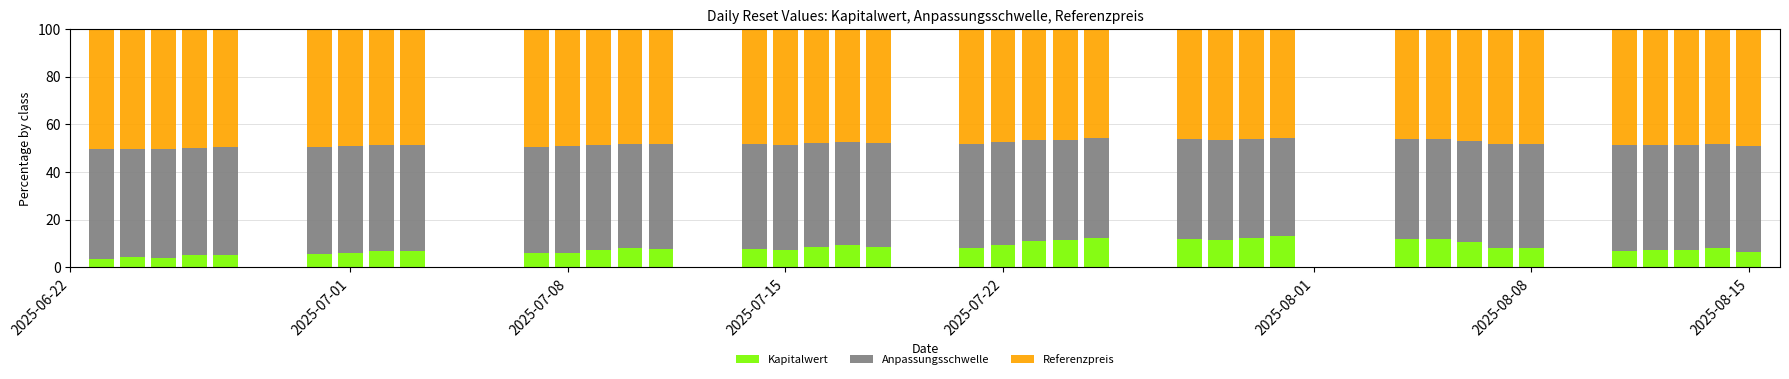

What is the maximum value for Kapitalwert?

13.1